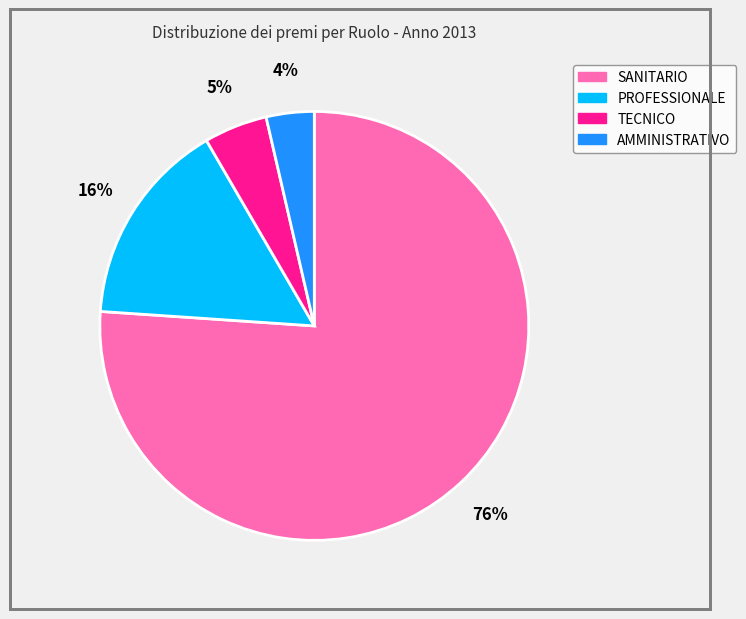

What is the ratio of the value at PROFESSIONALE to the value at SANITARIO?

0.2